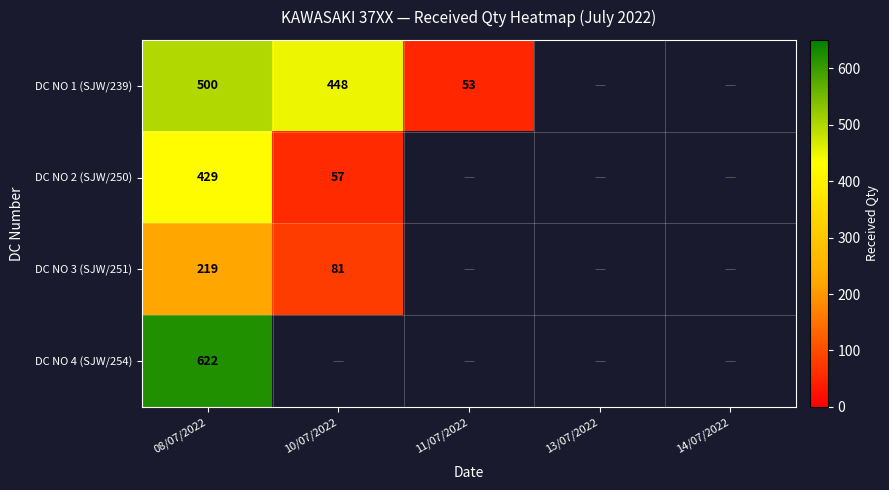

The value of DC NO 1 (SJW/239) at 11/07/2022 is 81. True or false?

False